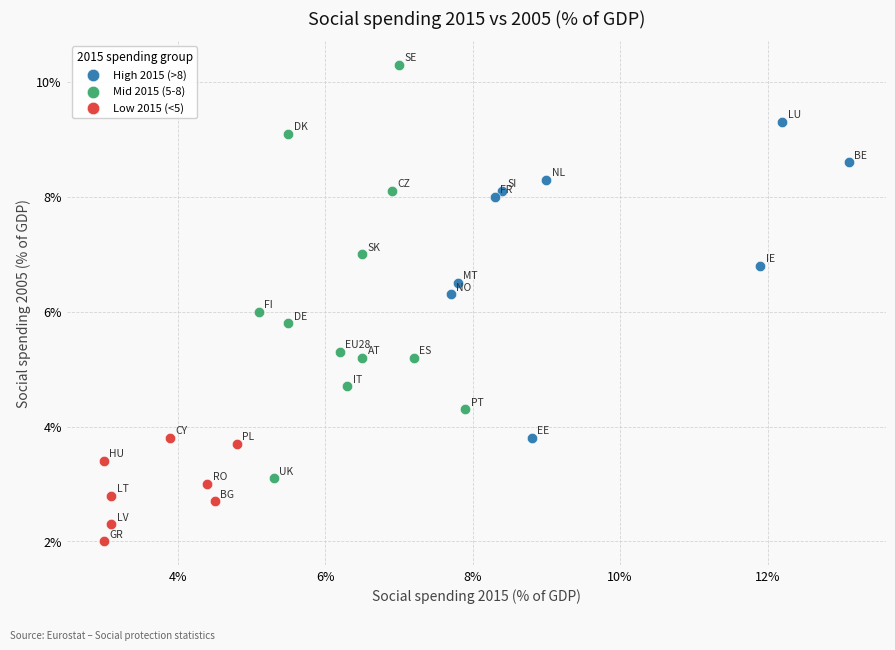

Which series contains the lowest Y value?

Low 2015 (<5)